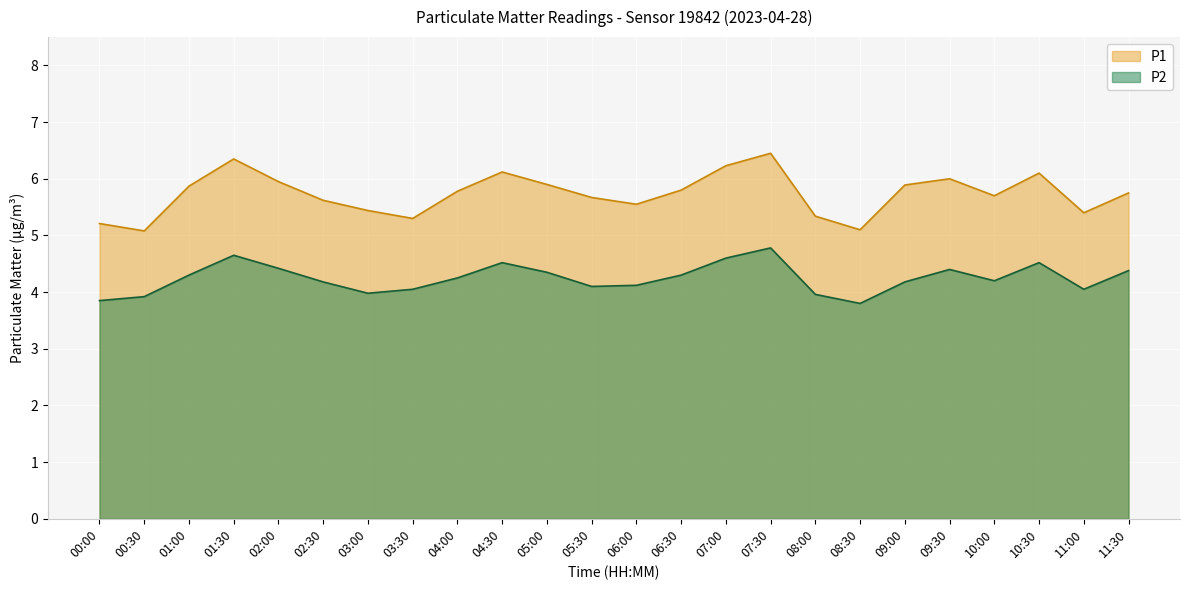

Rank the series by their maximum value, from lowest to highest.

P2, P1